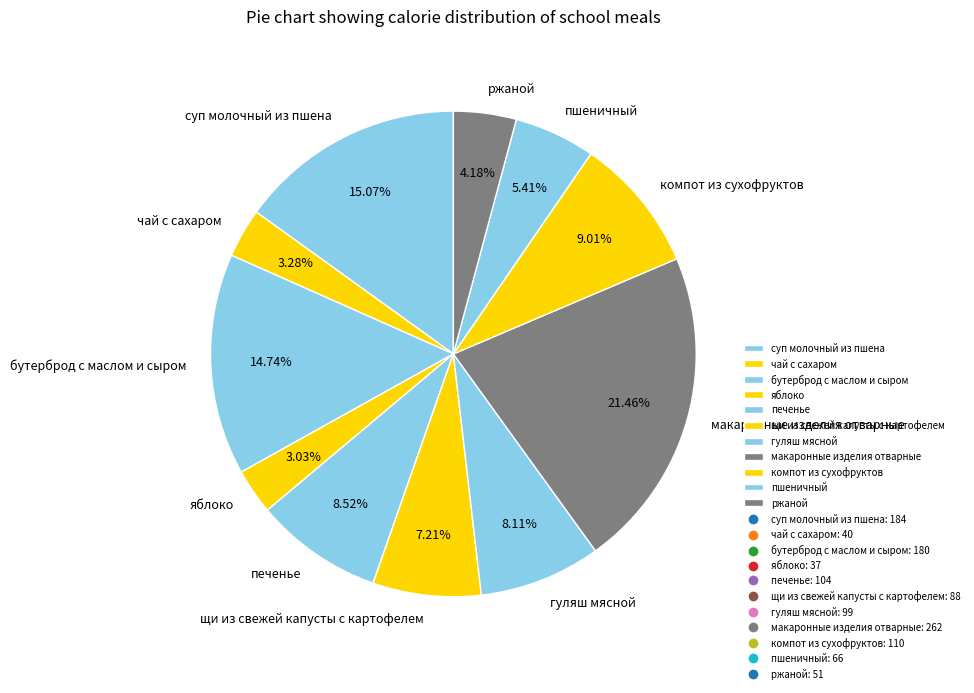

Is there any slice that represents more than half of the pie?

No